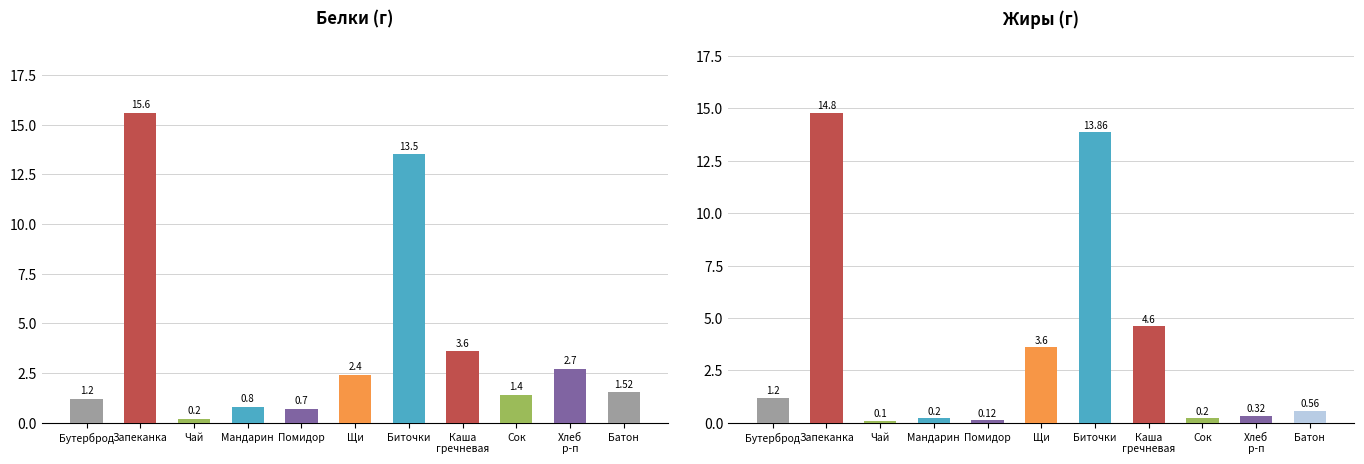

Is it true that Жиры equals 0.0 at Чай?

False